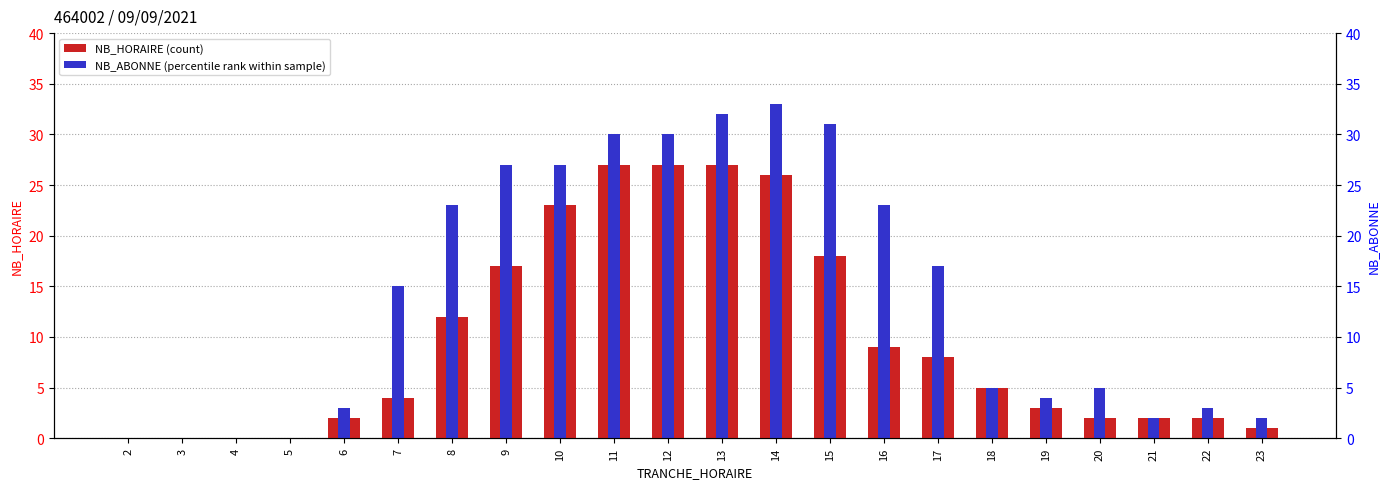

What is the value of the NB_ABONNE bar at the 16th from the left?

17